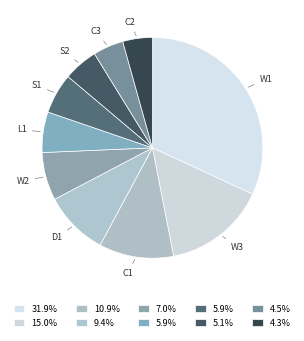

Which category has the biggest portion of the pie?

W1